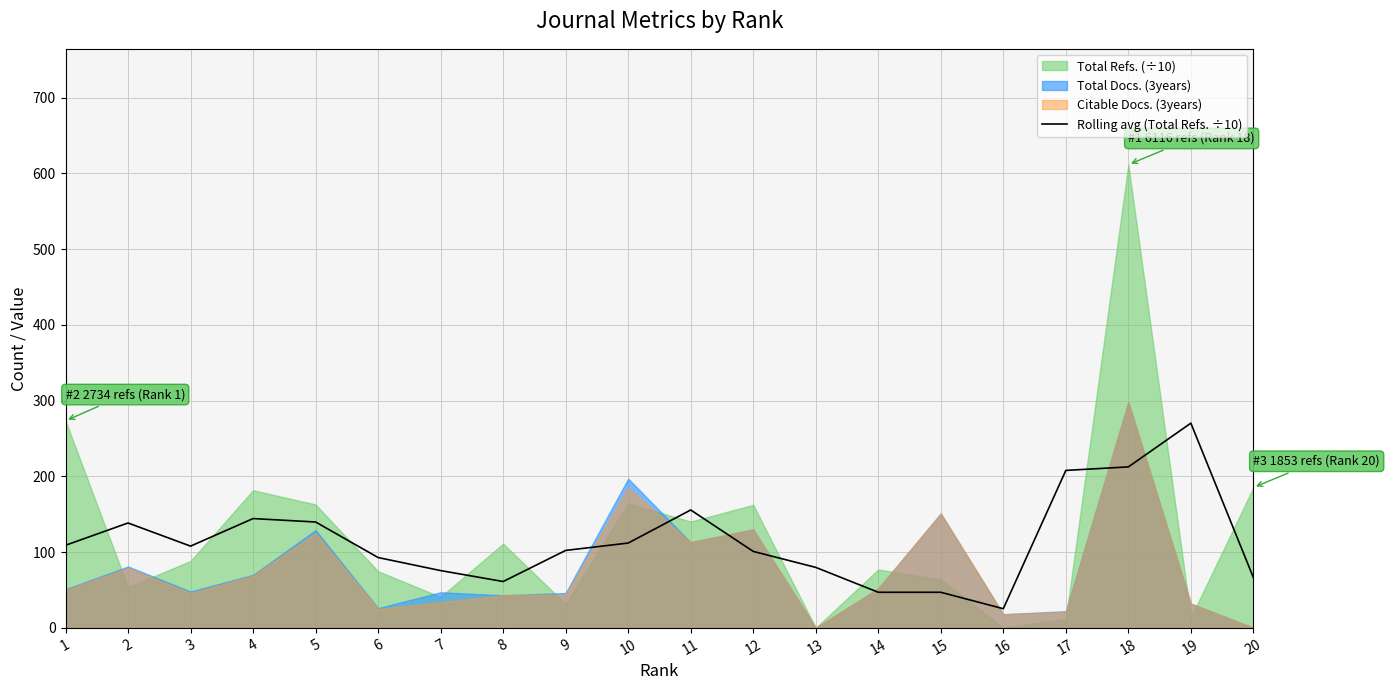

Does the chart display data point markers on the line(s)?

No